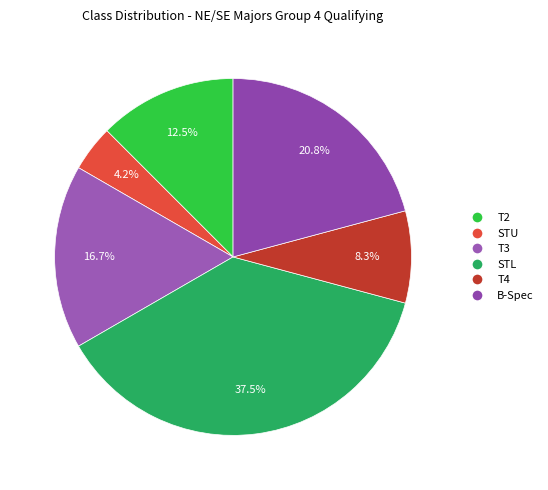

Which category has the biggest portion of the pie?

STL